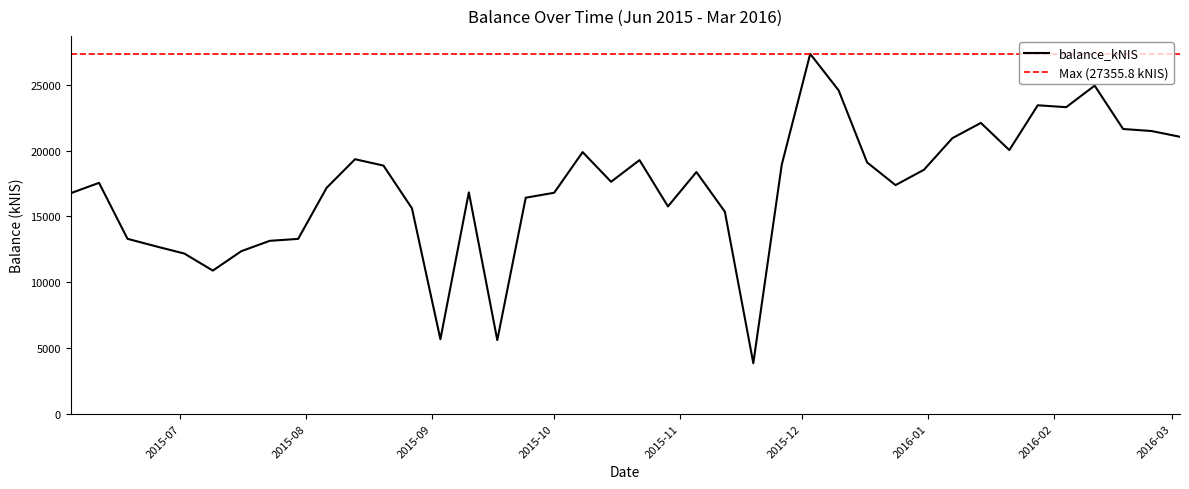

Rank the series by their average value, from highest to lowest.

Max (27355.8 kNIS), balance_kNIS